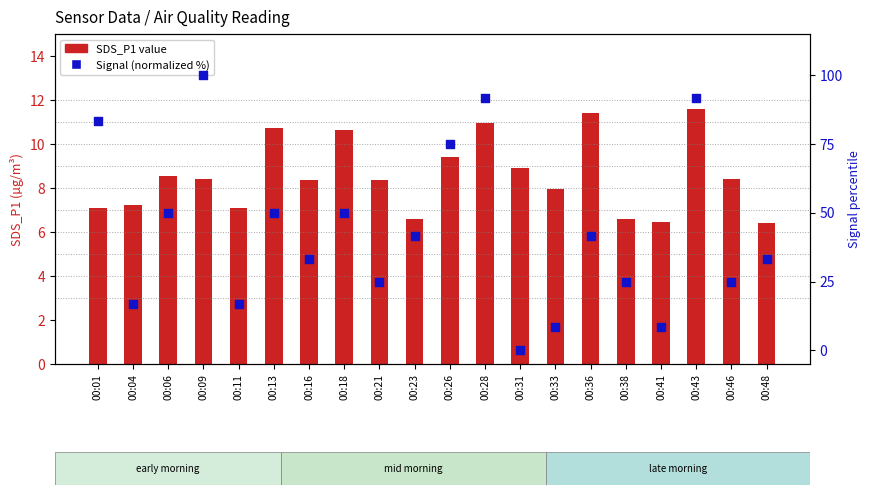

At how many categories does at least one series exceed 96?

1